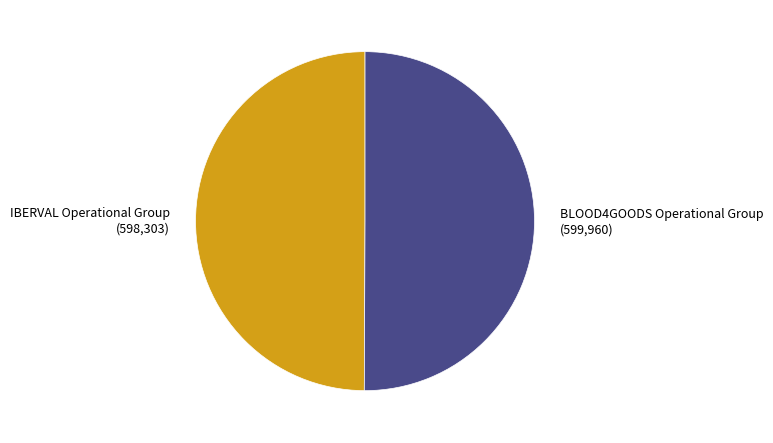

What is the ratio of the value at BLOOD4GOODS Operational Group (599,960) to the value at IBERVAL Operational Group (598,303)?

1.0